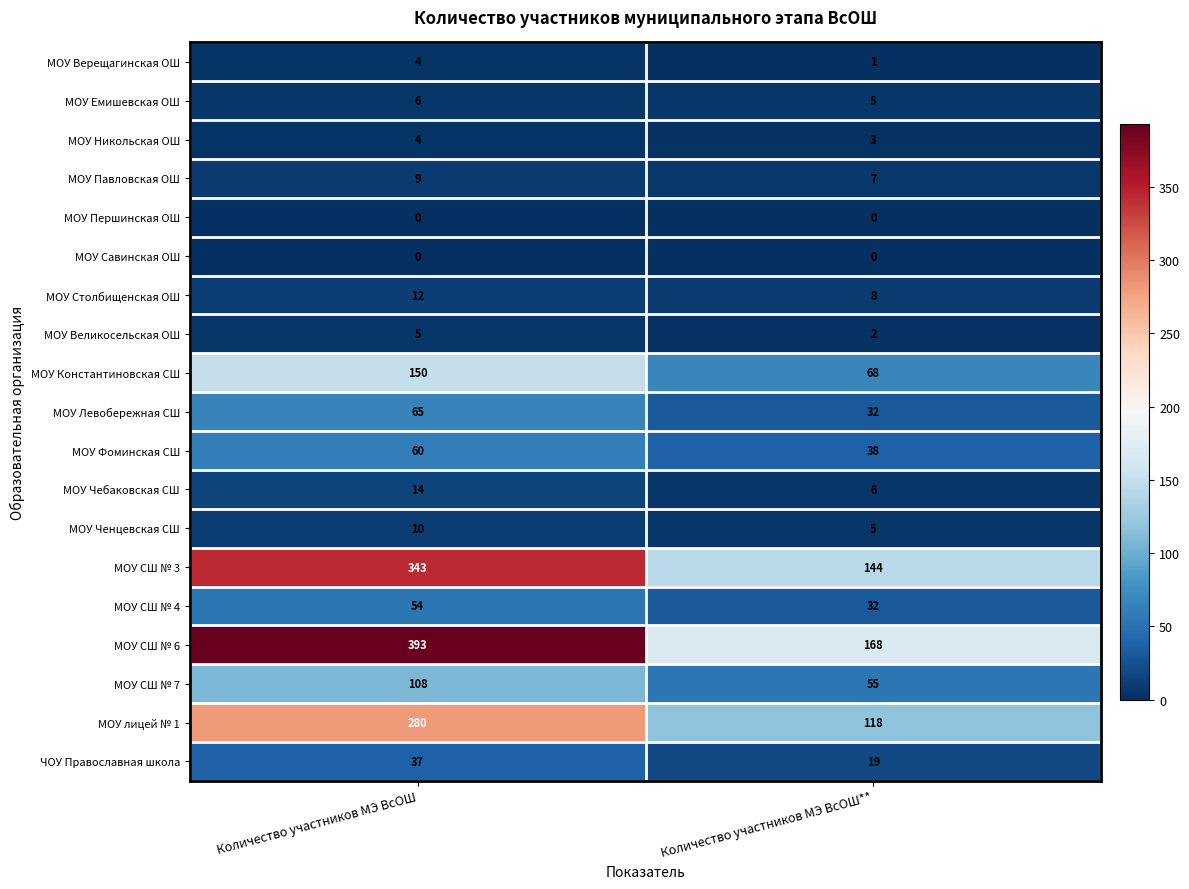

What is the average value of the МОУ Никольская ОШ series?

4